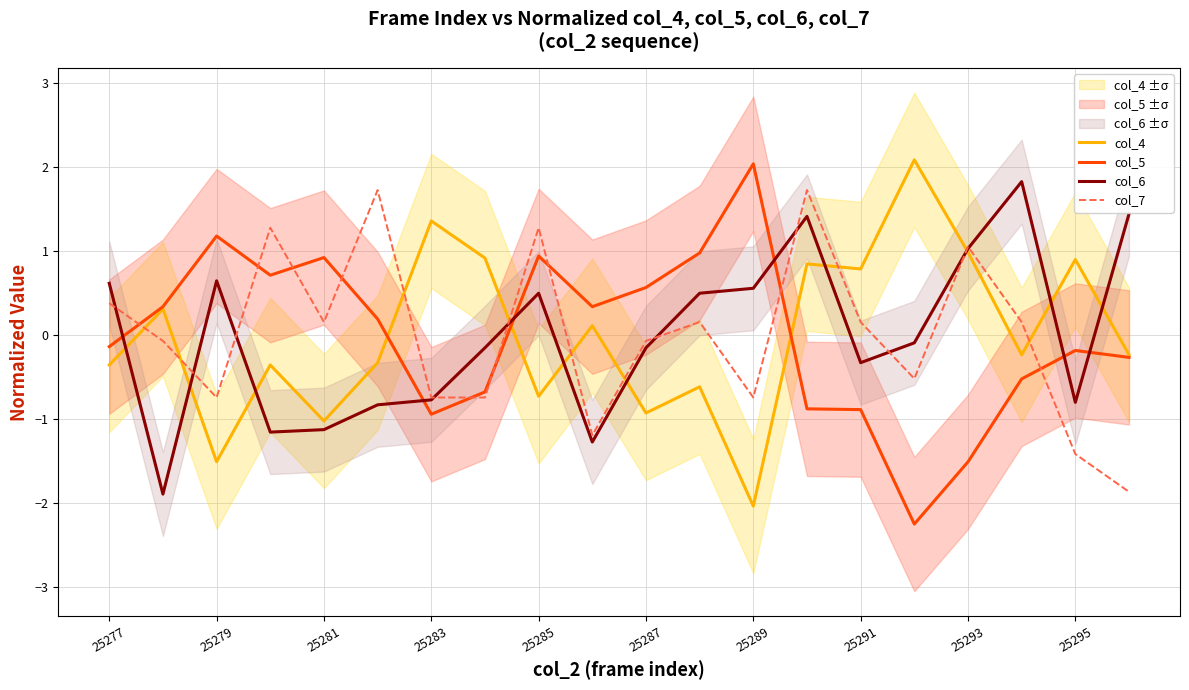

Which series has the widest spread of values?

col_5